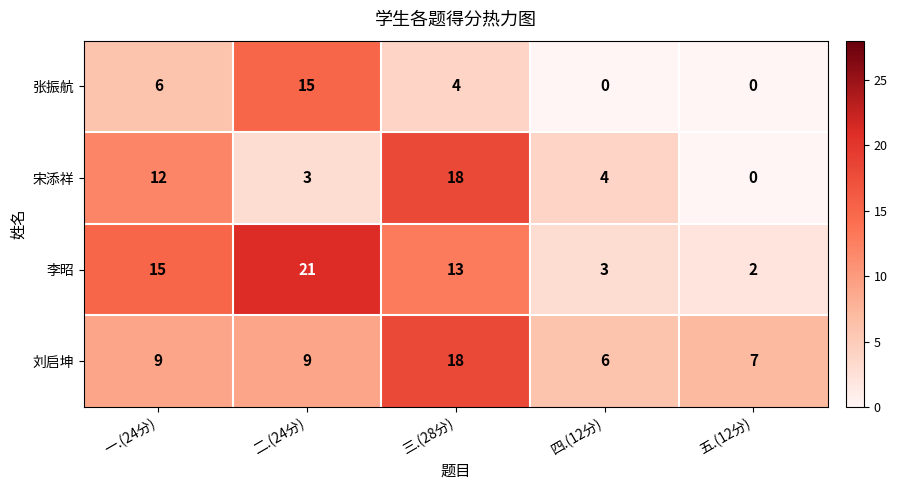

Rank the series by their average value, from lowest to highest.

张振航, 宋添祥, 刘启坤, 李昭